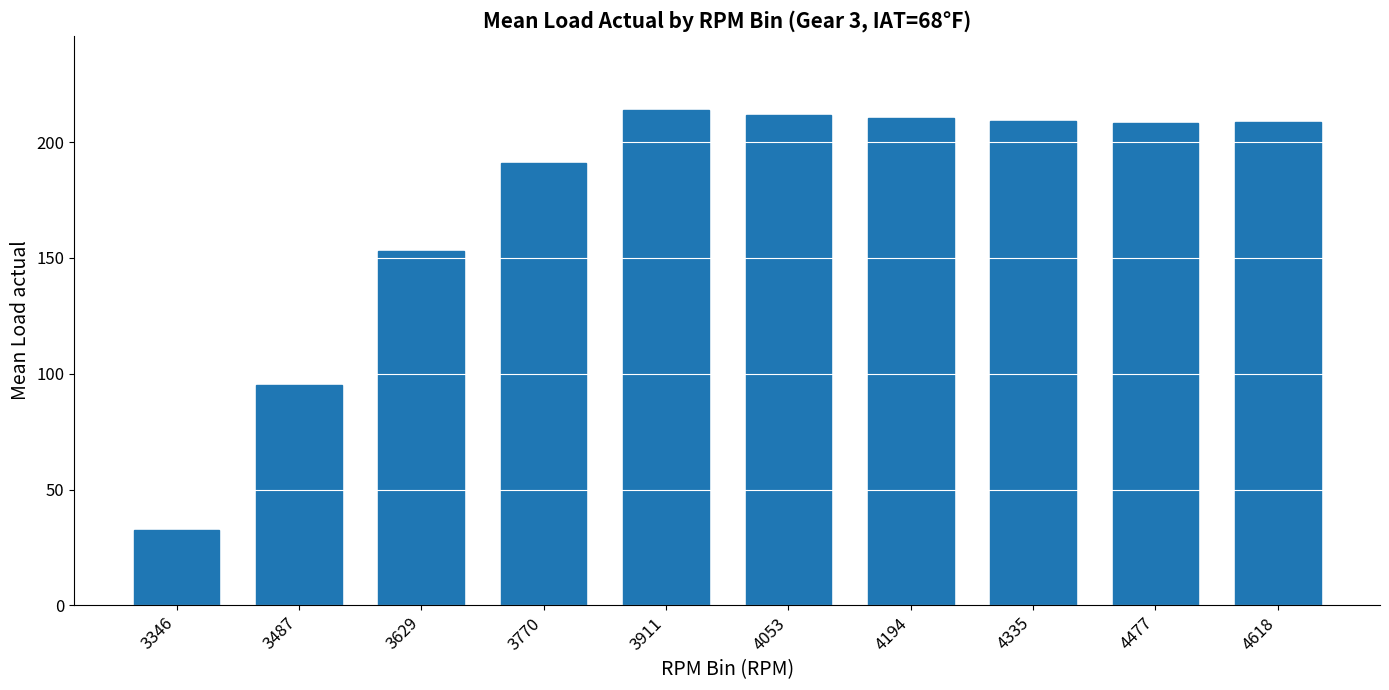

What is the change in value from 4053 to 4194?

-1.3